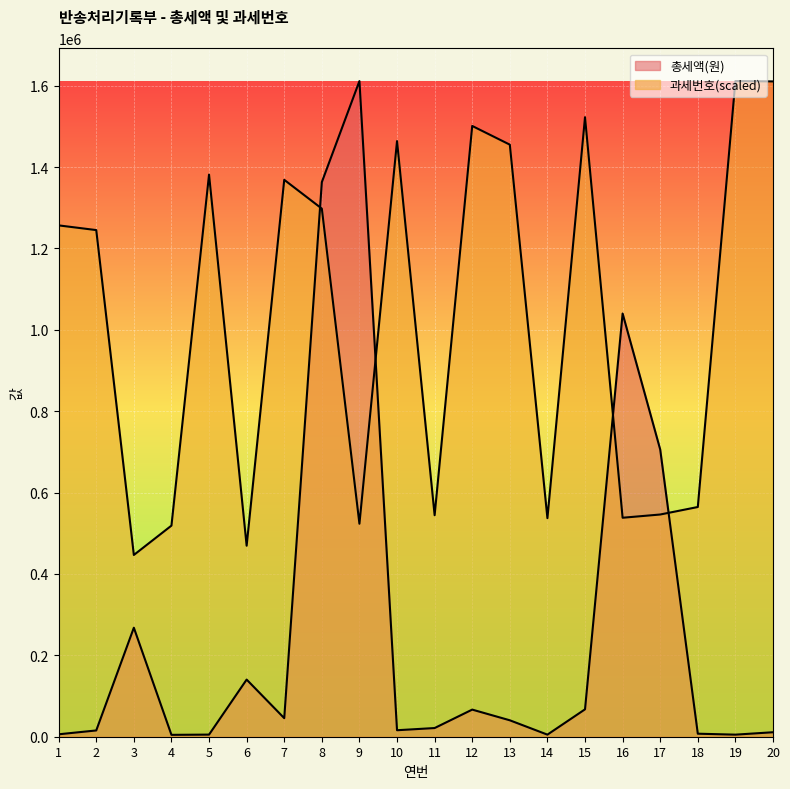

Reading left to right, list all the values displayed in this chart.

총세액(원): 1=5970.0	2=15430.0	3=267930.0	4=4610.0	5=5200.0	6=140450.0	7=45640.0	8=1363080.0	9=1611510.0	10=15950.0	11=21330.0	12=66650.0	13=40370.0	14=5120.0	15=67340.0	16=1040210.0	17=705880.0	18=7430.0	19=5100.0	20=11010.0
과세번호: 1=1256770.7	2=1245236.3	3=446731.5	4=518856.3	5=1381623.8	6=469470.6	7=1368771.3	8=1297964.7	9=523470.0	10=1463964.8	11=544420.1	12=1501157.1	13=1455208.1	14=537170.0	15=1522672.2	16=538205.7	17=546162.1	18=564617.0	19=1611510.0	20=1610615.5